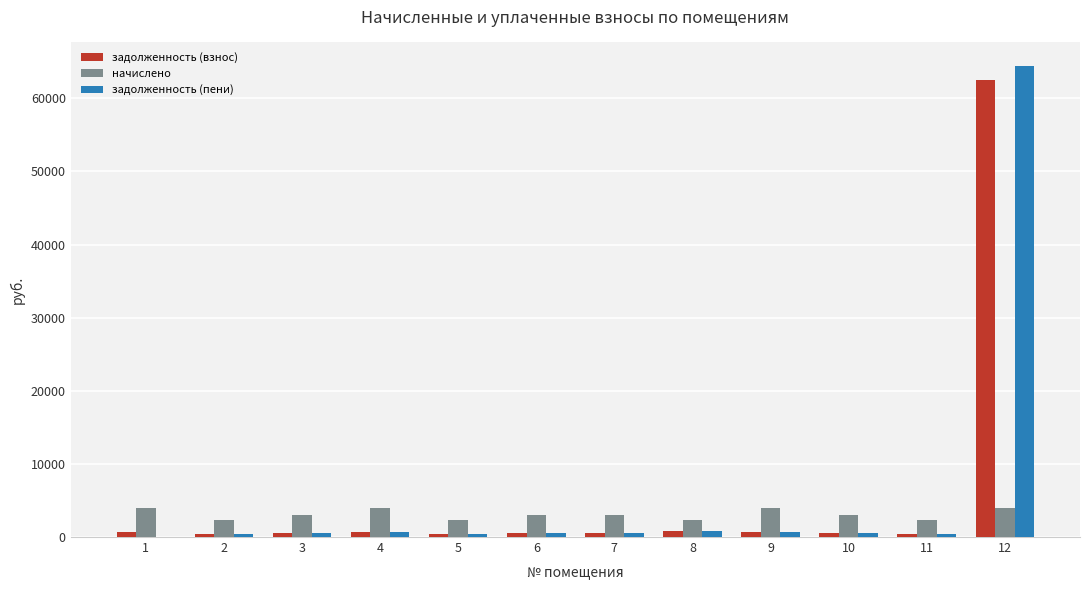

How many categories are shown in the chart?

12